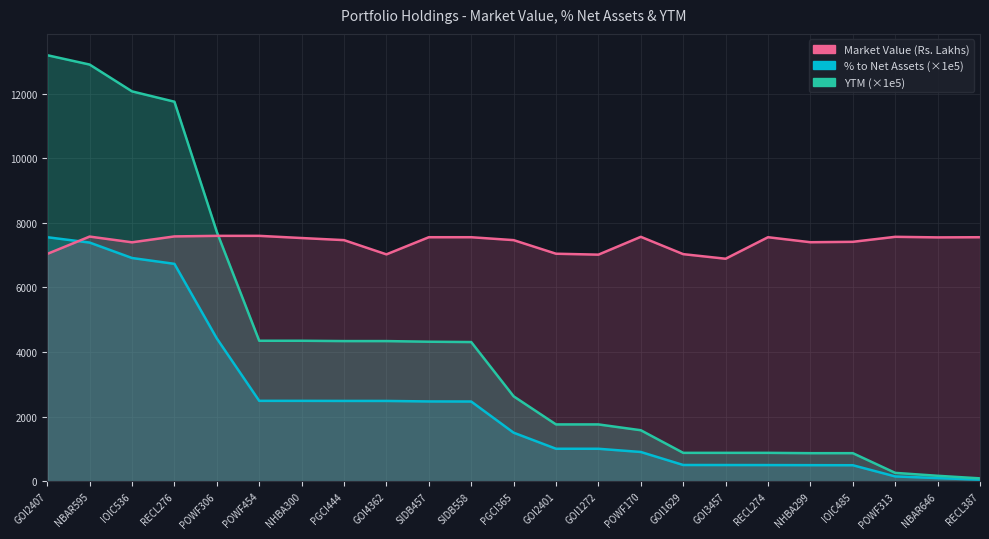

What position from the left is NHBA299?

19